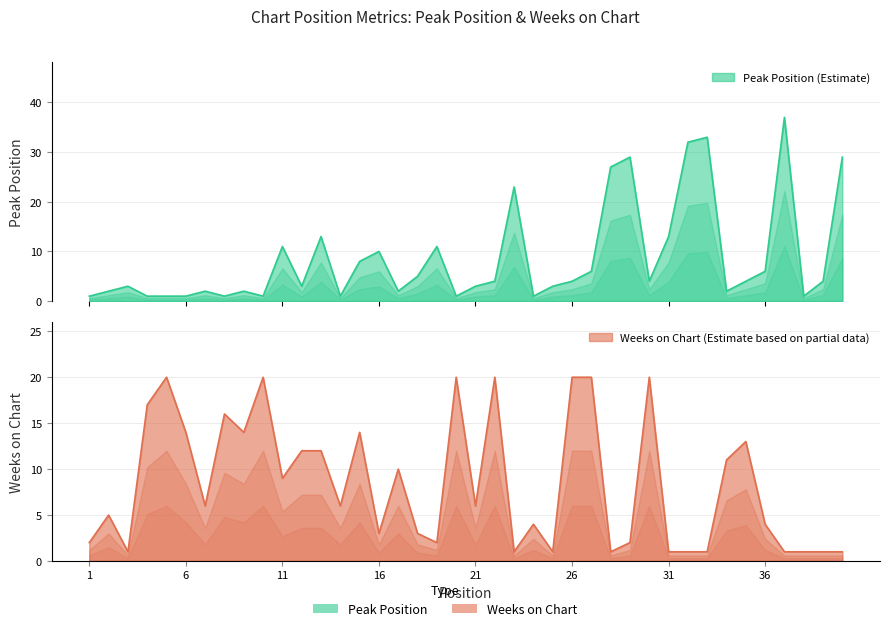

How many lines are shown in the chart?

2